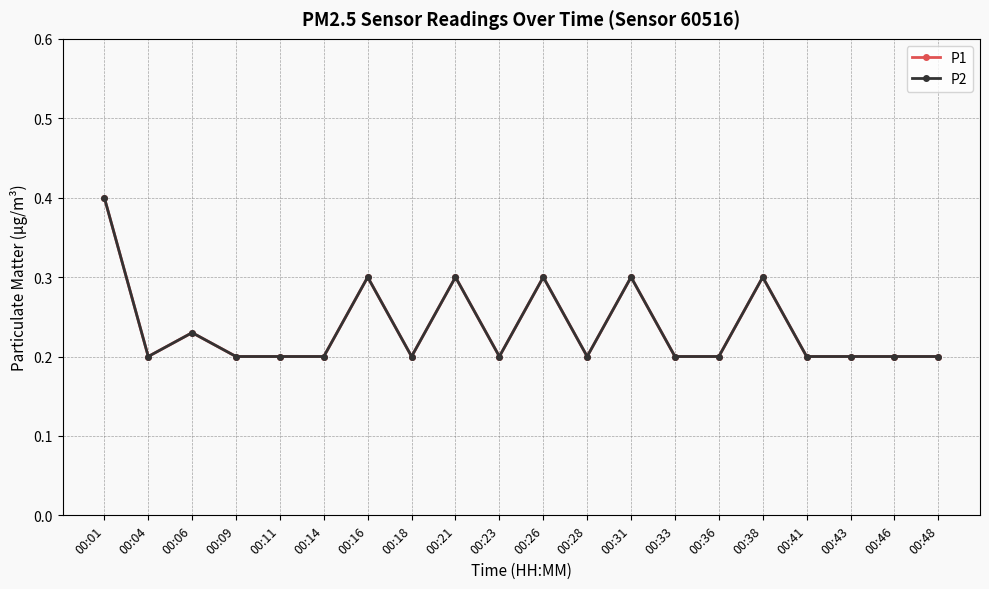

In P1, how many points are lower than both neighbors (excluding endpoints)?

4